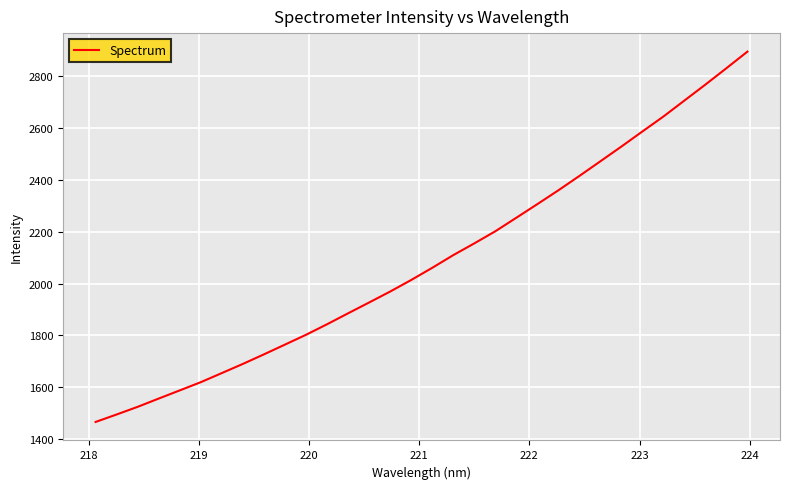

What is the smallest value displayed?

1466.2